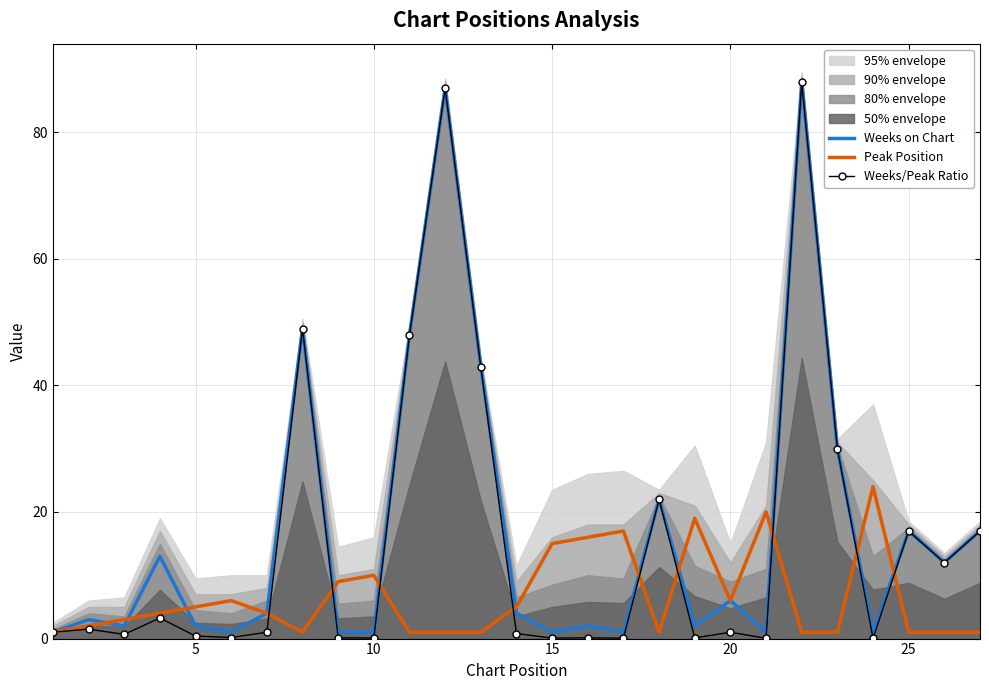

After their last crossing, which series has the higher values: Weeks on Chart or Peak Position?

Weeks on Chart